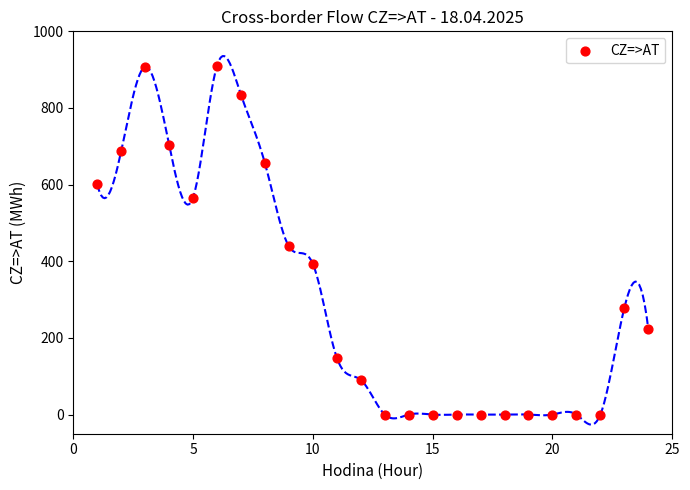

What Y value in the scatter plot is closest to 455?

438.7